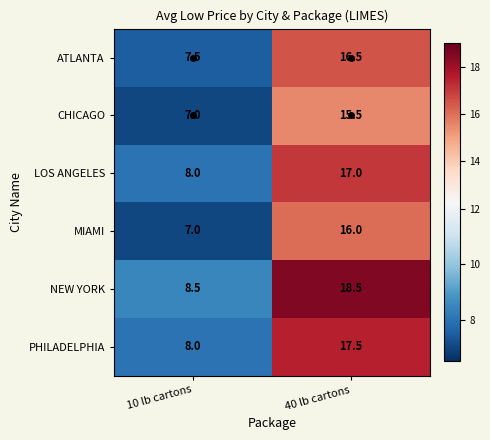

Which category has the highest value across all series?

40 lb cartons